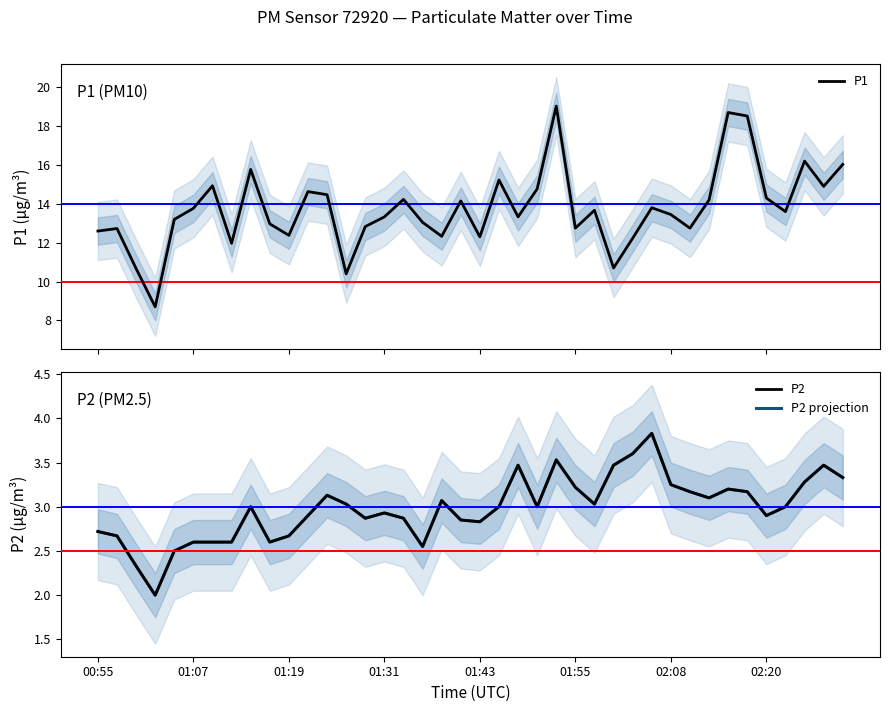

Reading left to right, extract all data points from this chart.

P1: 12.6	12.7	10.7	8.7	13.2	13.8	14.9	12.0	15.8	13.0	12.4	14.6	14.5	10.4	12.8	13.3	14.2	13.1	12.3	14.2	12.3	15.2	13.3	14.8	19.0	12.8	13.7	10.7	12.2	13.8	13.4	12.8	14.2	18.7	18.5	14.3	13.6	16.2	14.9	16.0
P2: 2.7	2.7	2.3	2.0	2.5	2.6	2.6	2.6	3.0	2.6	2.7	2.9	3.1	3.0	2.9	2.9	2.9	2.5	3.1	2.9	2.8	3.0	3.5	3.0	3.5	3.2	3.0	3.5	3.6	3.8	3.2	3.2	3.1	3.2	3.2	2.9	3.0	3.3	3.5	3.3
P2 projection: 2.7	2.7	2.3	2.0	2.5	2.6	2.6	2.6	3.0	2.6	2.7	2.9	3.1	3.0	2.9	2.9	2.9	2.5	3.1	2.9	2.8	3.0	3.5	3.0	3.5	3.2	3.0	3.5	3.6	3.8	3.2	3.2	3.1	3.2	3.2	2.9	3.0	3.3	3.5	3.3